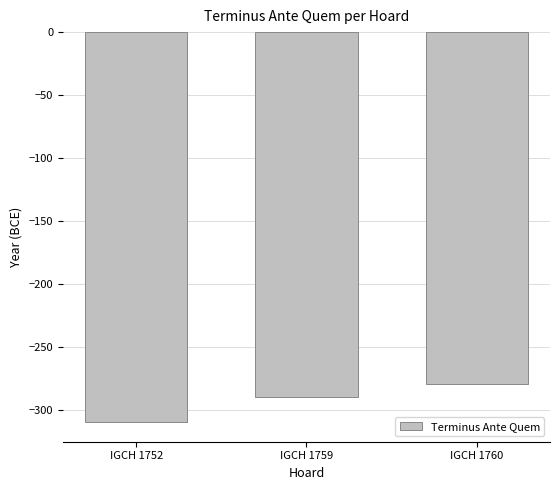

Reading left to right, list all the values displayed in this chart.

-310	-290	-280